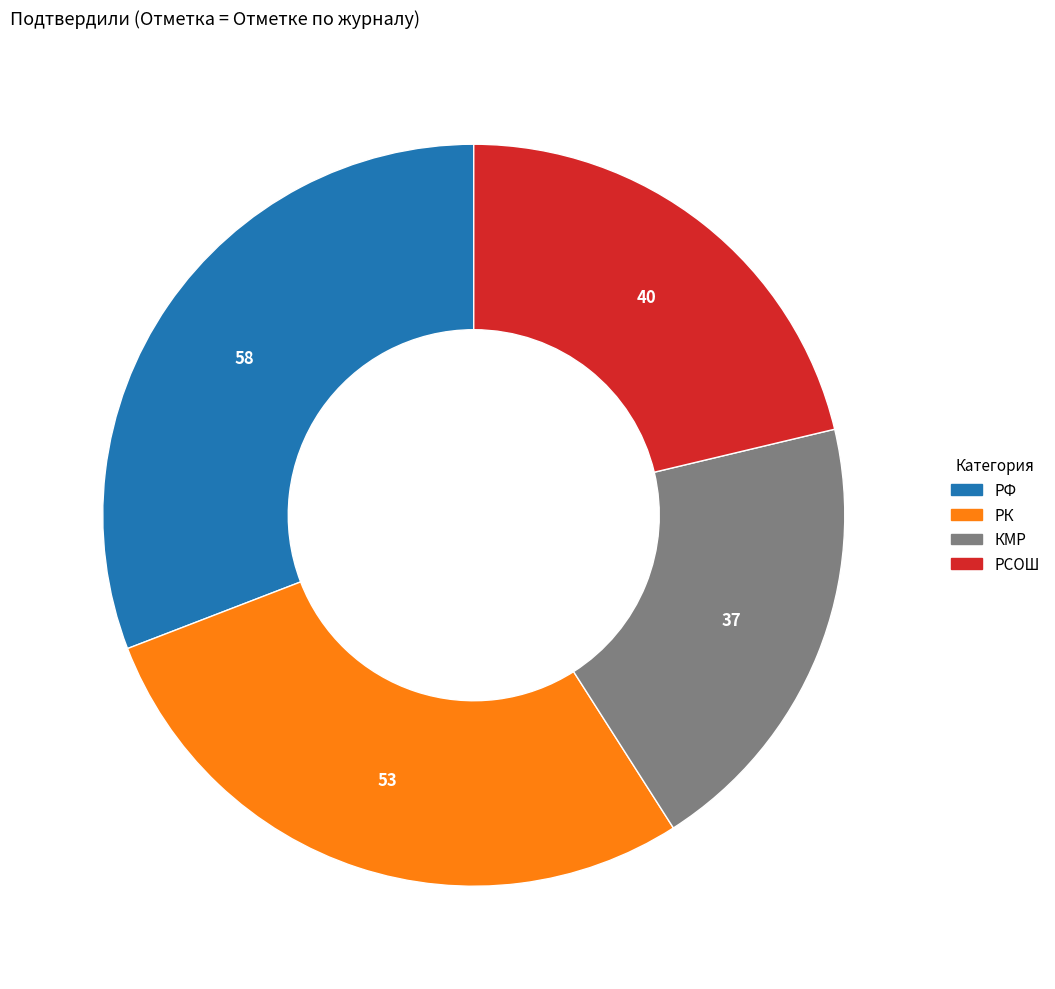

Is there a majority slice in this chart?

No